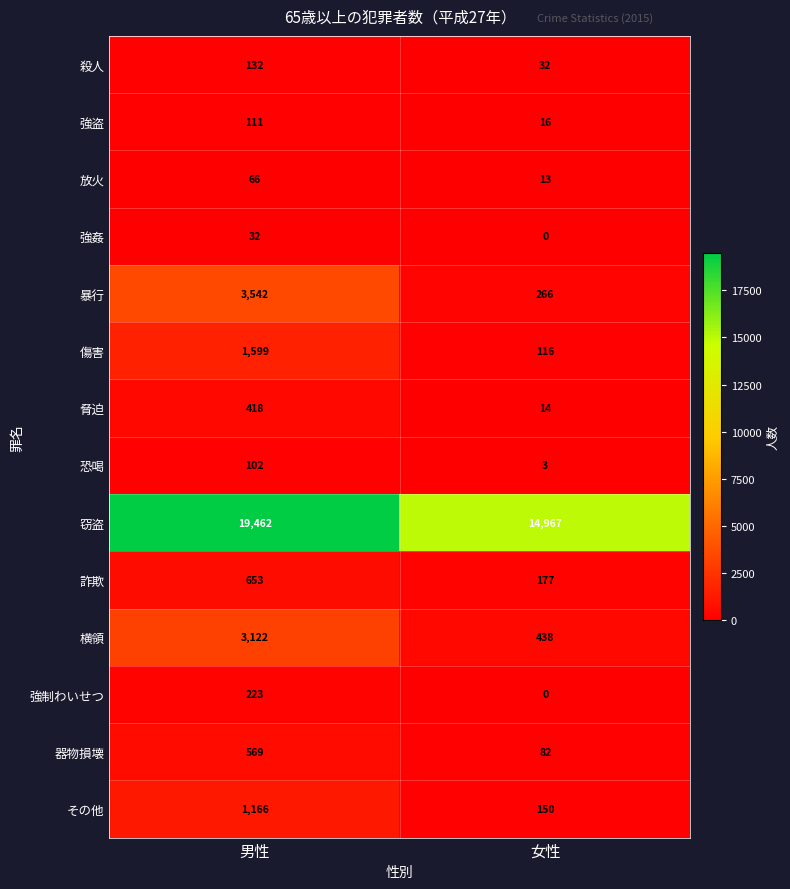

Which series changed the most between 男性 and 女性?

窃盗